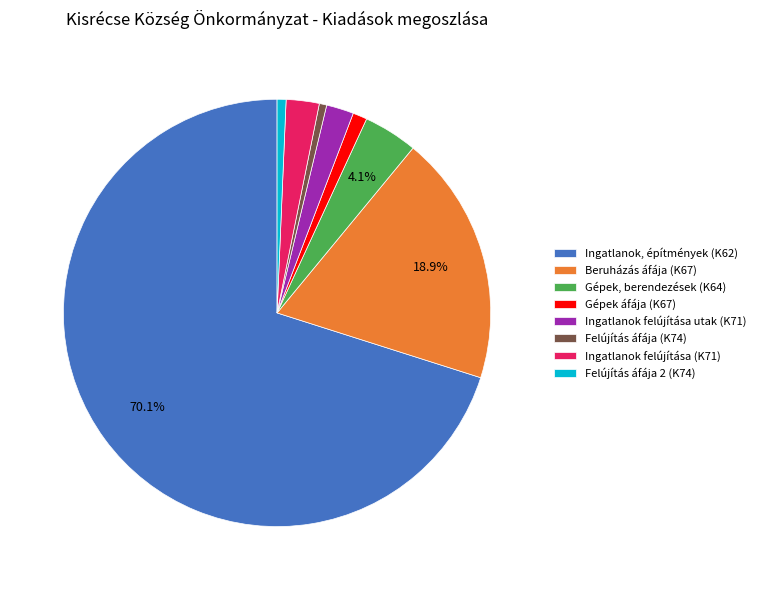

Count the number of slices in the pie.

8